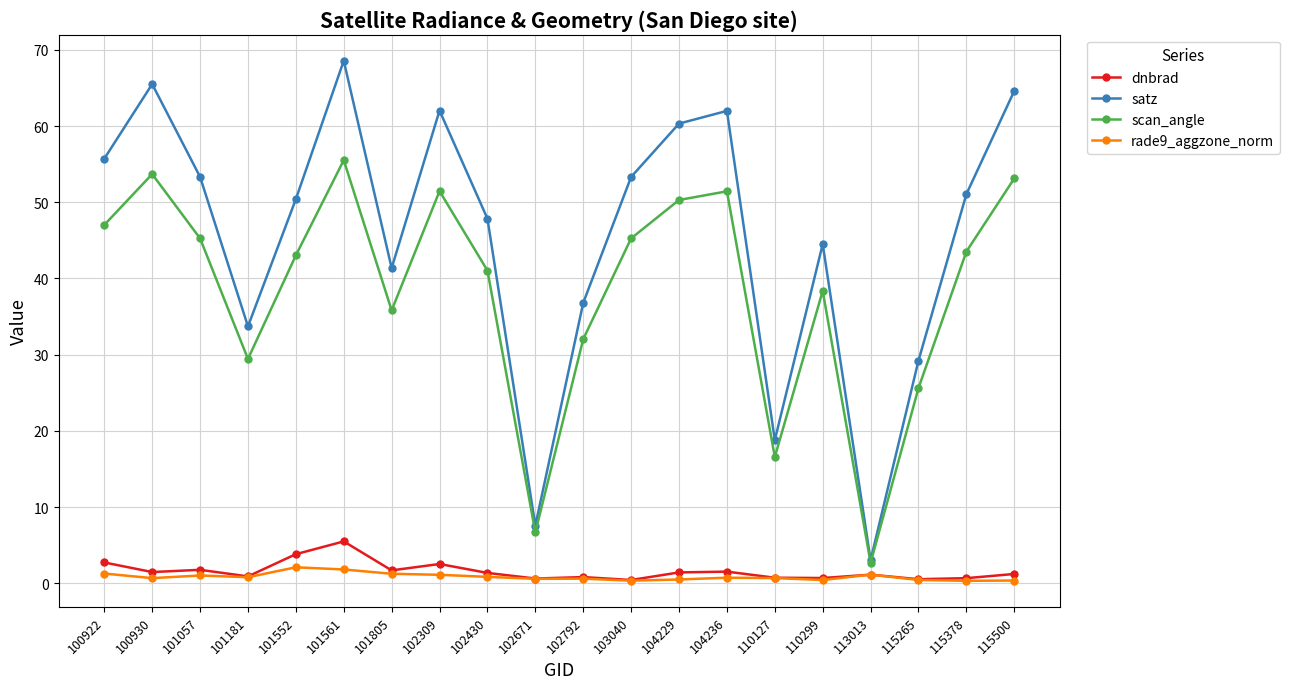

Is it true that dnbrad equals 1.2 at 115500?

True